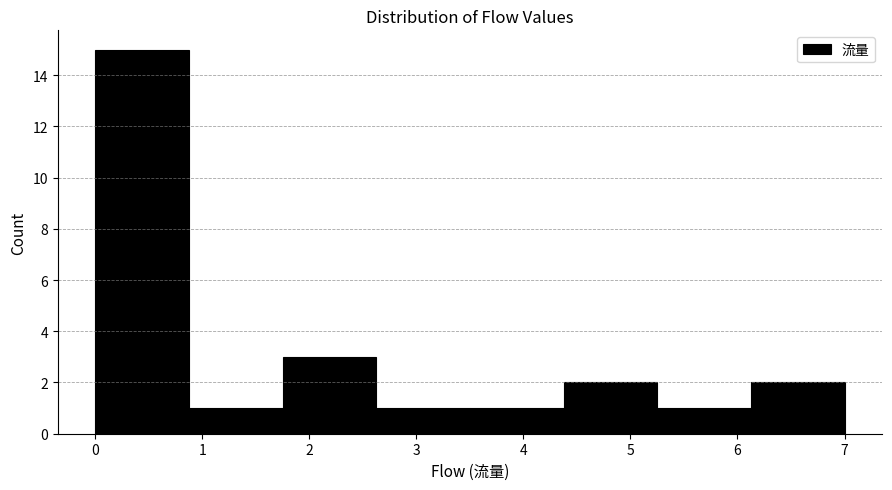

Reading left to right, transcribe this chart: for each bar, give the range it covers on the x-axis and its height. Neither the bar edges nor the heights are printed on the chart, so give them approximately, as read against the axes.

0.0 to 0.9: 15
0.9 to 1.8: 1
1.8 to 2.6: 3
2.6 to 3.5: 1
3.5 to 4.4: 1
4.4 to 5.3: 2
5.3 to 6.1: 1
6.1 to 7.0: 2